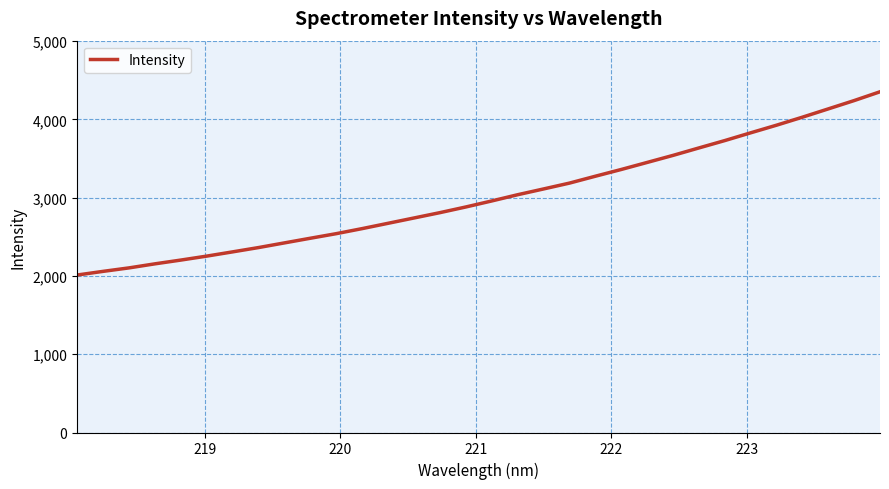

Is this an area chart (filled region under the line)?

No